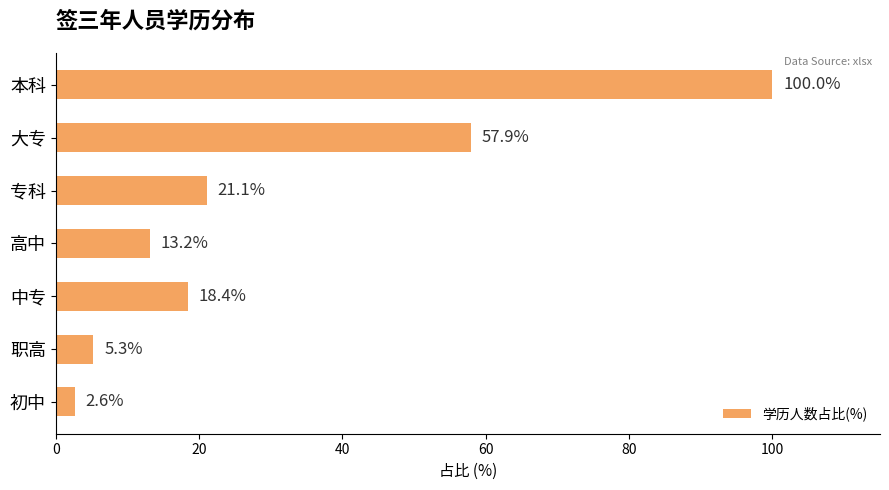

What is the change in value from 本科 to 中专?

-81.6